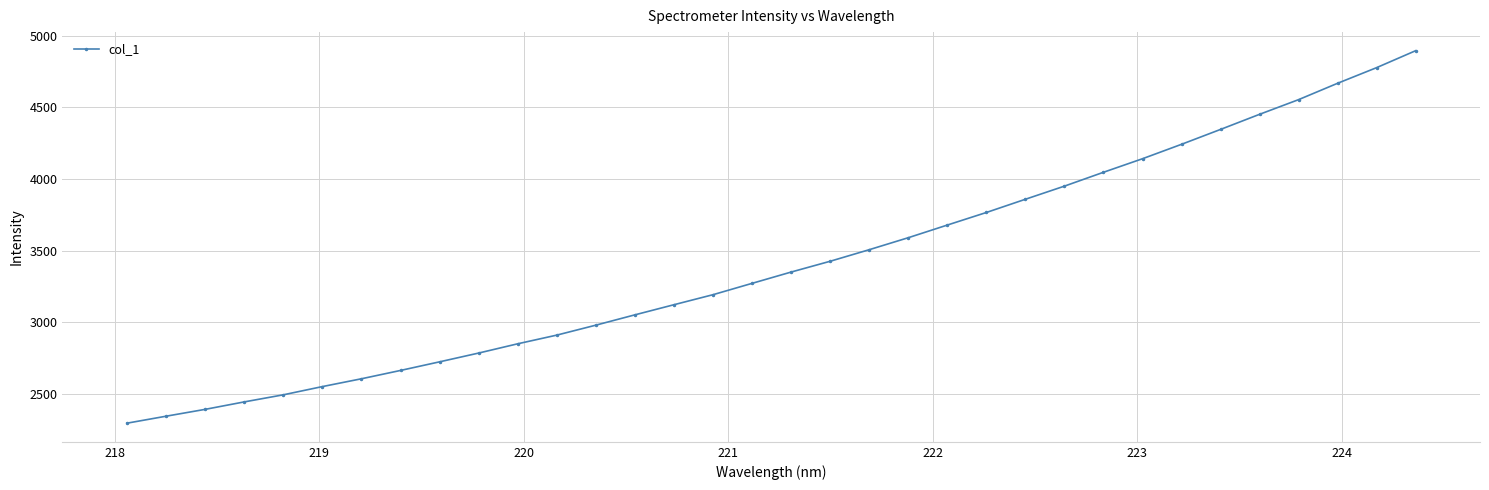

What is the difference between the maximum and minimum values?

2599.5